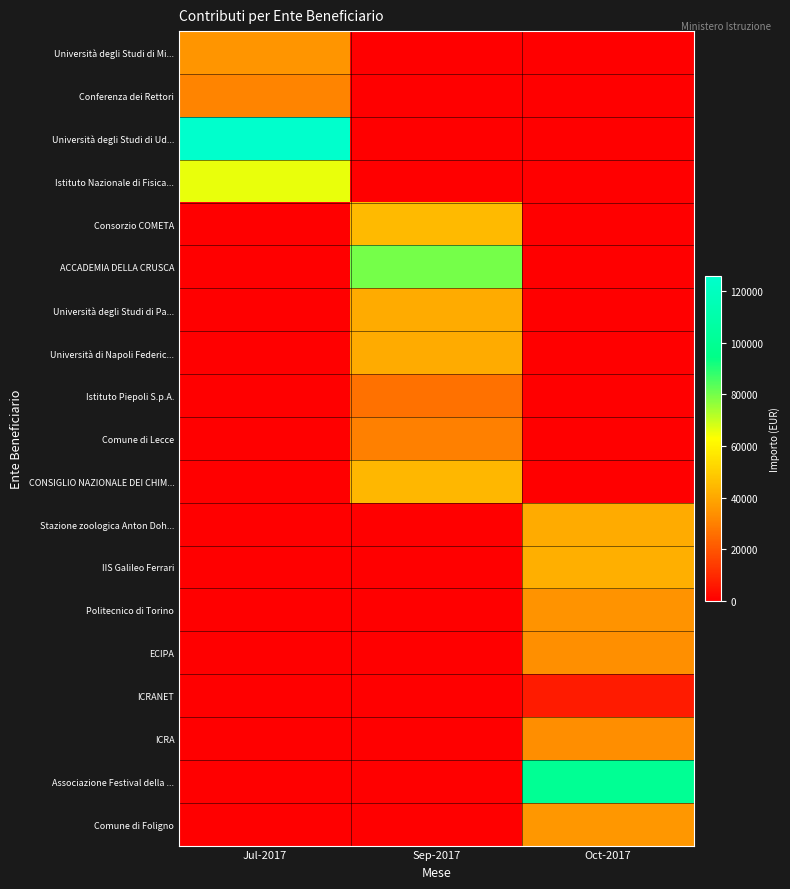

Reading right to left, list all the values displayed in this chart.

Università degli Studi di Mi...: Oct-2017=0.0	Sep-2017=0.0	Jul-2017=35225.6
Conferenza dei Rettori: Oct-2017=0.0	Sep-2017=0.0	Jul-2017=30720.0
Università degli Studi di Ud...: Oct-2017=0.0	Sep-2017=0.0	Jul-2017=125888.0
Istituto Nazionale di Fisica...: Oct-2017=0.0	Sep-2017=0.0	Jul-2017=65408.0
Consorzio COMETA: Oct-2017=0.0	Sep-2017=44774.4	Jul-2017=0.0
ACCADEMIA DELLA CRUSCA: Oct-2017=0.0	Sep-2017=80000.0	Jul-2017=0.0
Università degli Studi di Pa...: Oct-2017=0.0	Sep-2017=41301.1	Jul-2017=0.0
Università di Napoli Federic...: Oct-2017=0.0	Sep-2017=41301.1	Jul-2017=0.0
Istituto Piepoli S.p.A.: Oct-2017=0.0	Sep-2017=26240.0	Jul-2017=0.0
Comune di Lecce: Oct-2017=0.0	Sep-2017=29760.0	Jul-2017=0.0
CONSIGLIO NAZIONALE DEI CHIM...: Oct-2017=0.0	Sep-2017=44000.0	Jul-2017=0.0
Stazione zoologica Anton Doh...: Oct-2017=41088.0	Sep-2017=0.0	Jul-2017=0.0
IIS Galileo Ferrari: Oct-2017=41856.0	Sep-2017=0.0	Jul-2017=0.0
Politecnico di Torino: Oct-2017=34688.0	Sep-2017=0.0	Jul-2017=0.0
ECIPA: Oct-2017=33472.0	Sep-2017=0.0	Jul-2017=0.0
ICRANET: Oct-2017=6592.0	Sep-2017=0.0	Jul-2017=0.0
ICRA: Oct-2017=33344.0	Sep-2017=0.0	Jul-2017=0.0
Associazione Festival della ...: Oct-2017=100000.0	Sep-2017=0.0	Jul-2017=0.0
Comune di Foligno: Oct-2017=35840.0	Sep-2017=0.0	Jul-2017=0.0